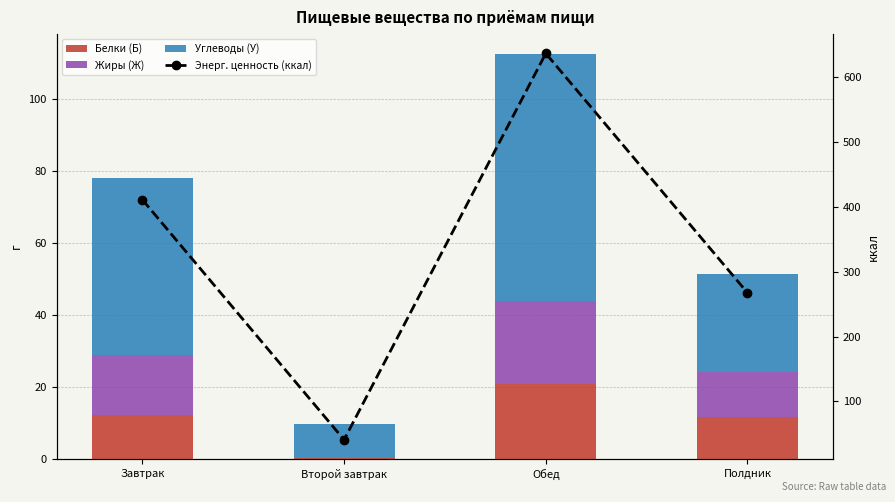

What is the sum of all Белки (Б) values?

45.3